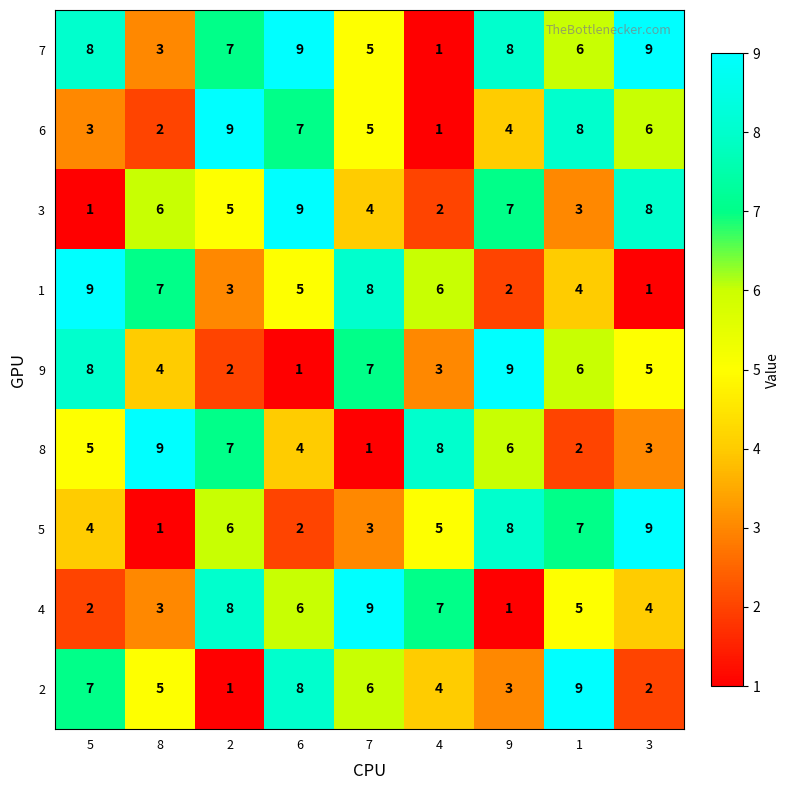

How many values in the 2 series are below 5?

4